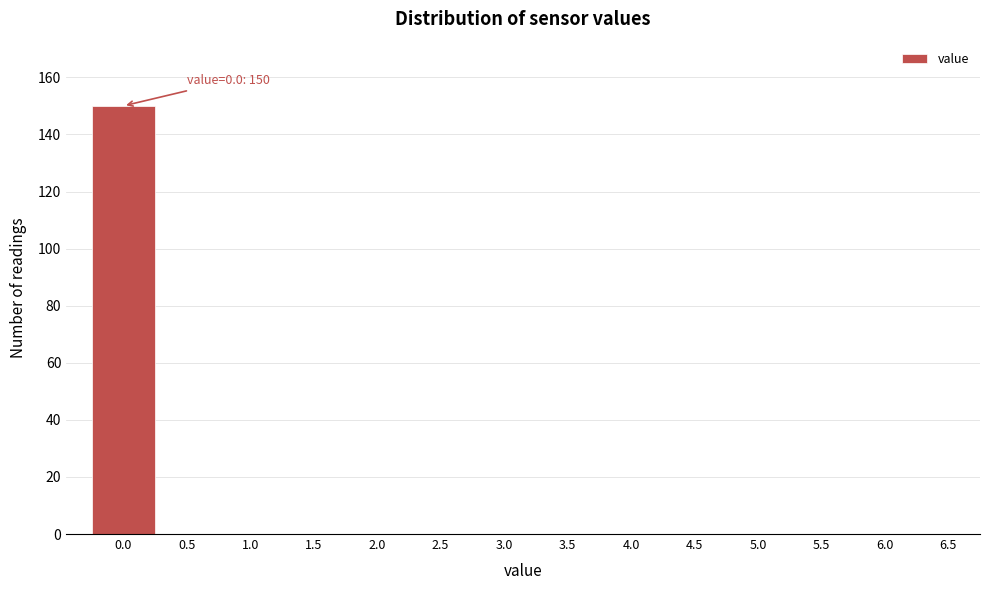

Reading right to left, transcribe all the data shown in this chart.

6.5=0	6.0=0	5.5=0	5.0=0	4.5=0	4.0=0	3.5=0	3.0=0	2.5=0	2.0=0	1.5=0	1.0=0	0.5=0	0.0=150